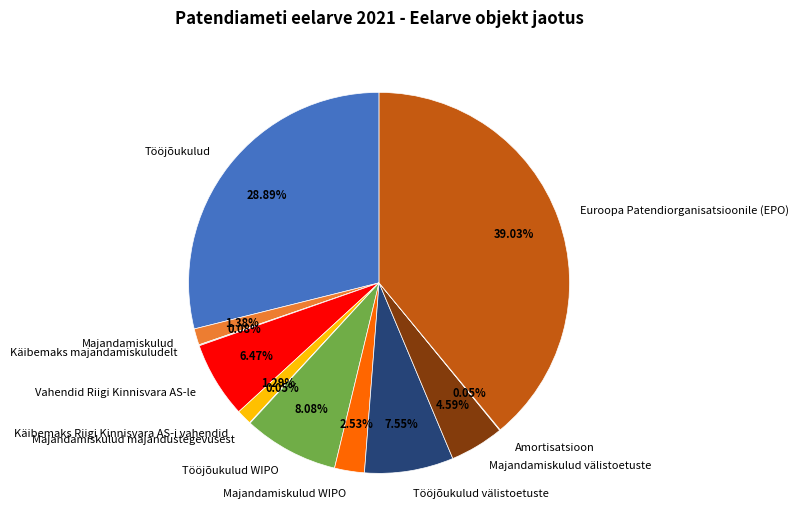

True or false: Tööjõukulud WIPO accounts for 1% of the total.

False